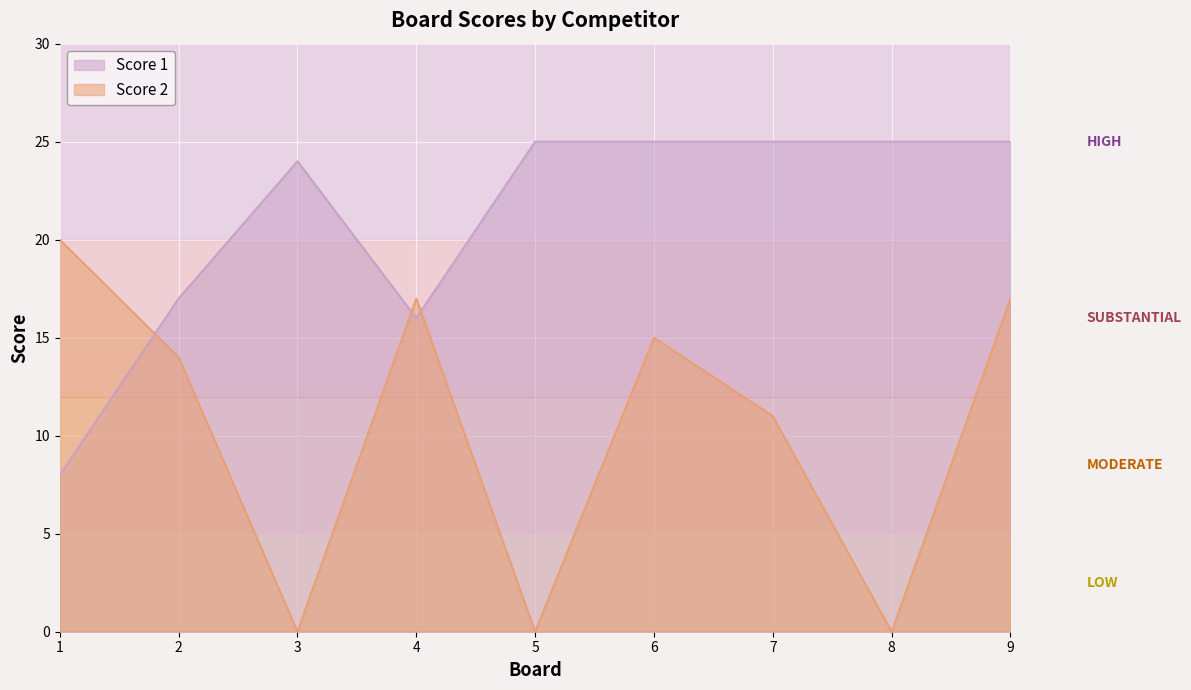

After their last crossing, which series has the higher values: Score 2 or Score 1?

Score 1